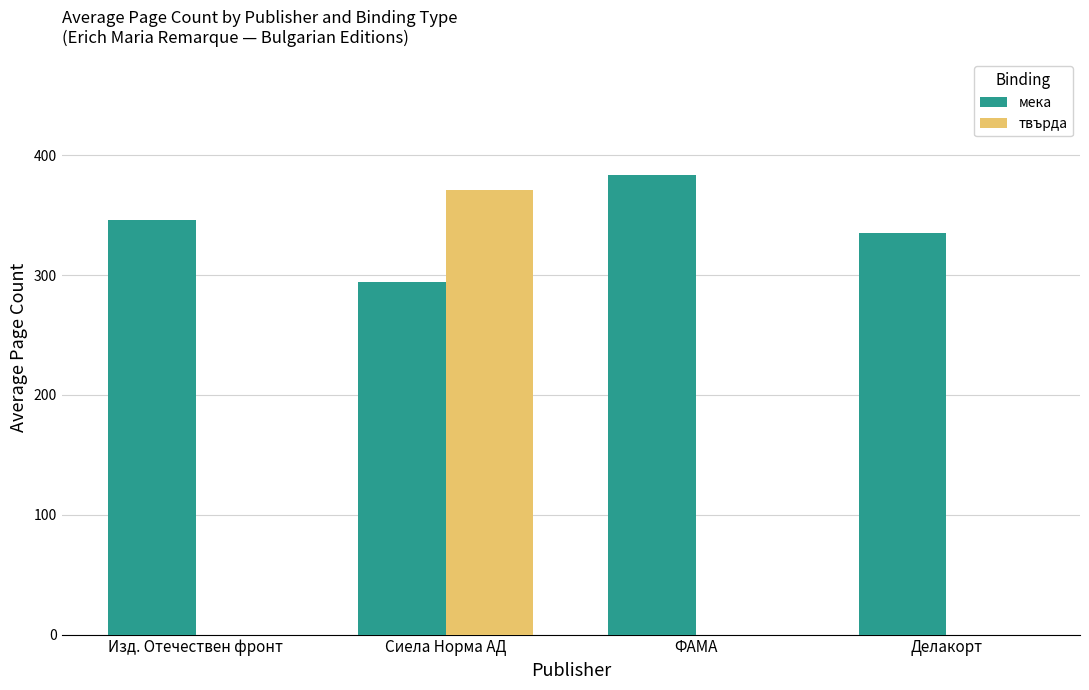

How many distinct data groups are displayed?

2